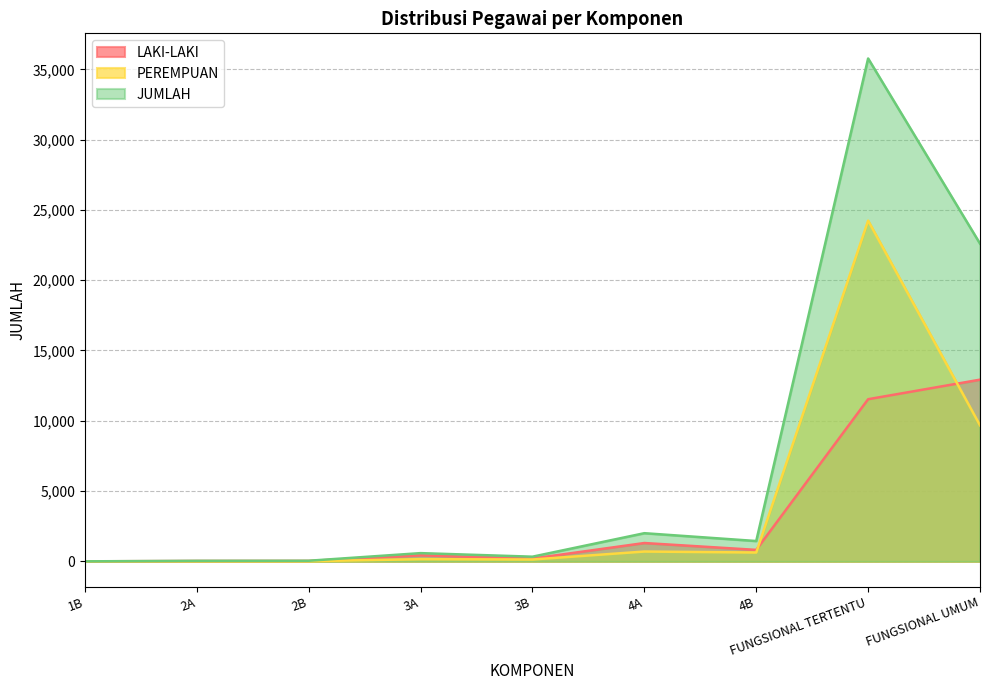

What is the spread (max minus min) of values at 4B?

817